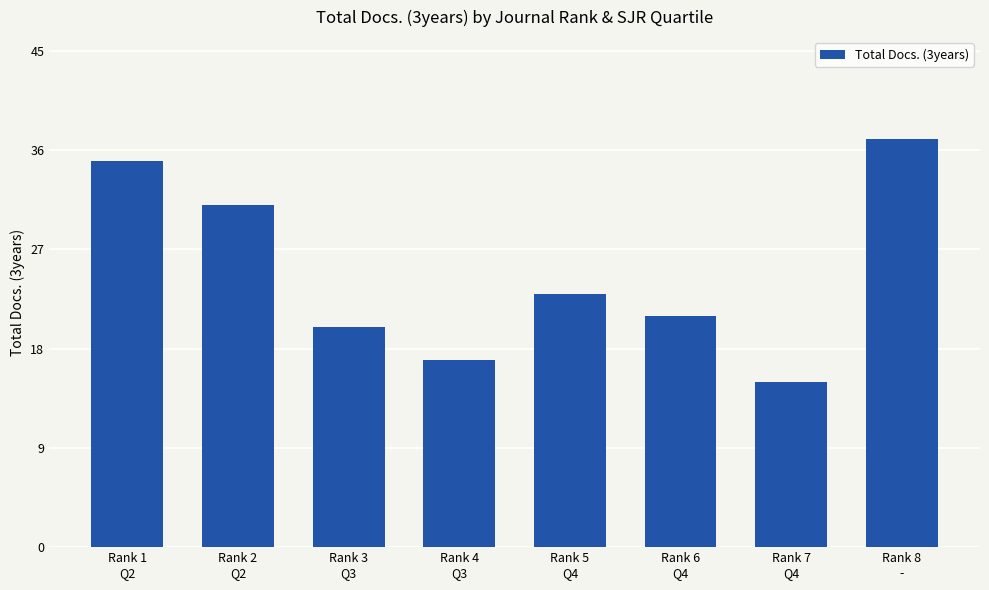

What is the change in value from Rank 1
Q2 to Rank 8
-?

+2